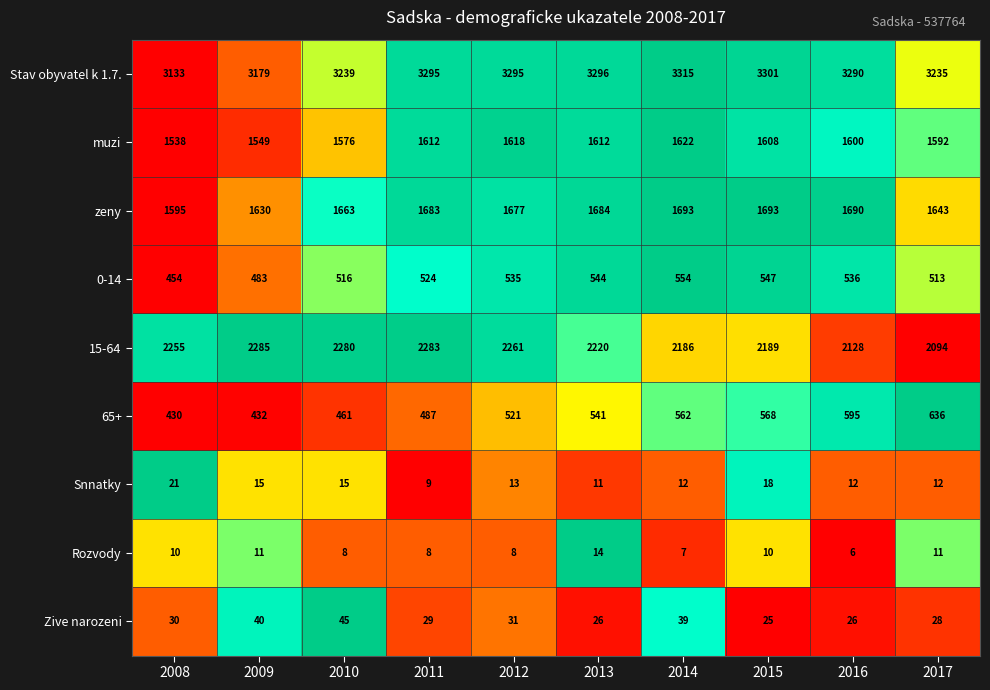

List the series in order of their peak value, lowest first.

Rozvody, Snnatky, Zive narozeni, 0-14, 65+, muzi, zeny, 15-64, Stav obyvatel k 1.7.